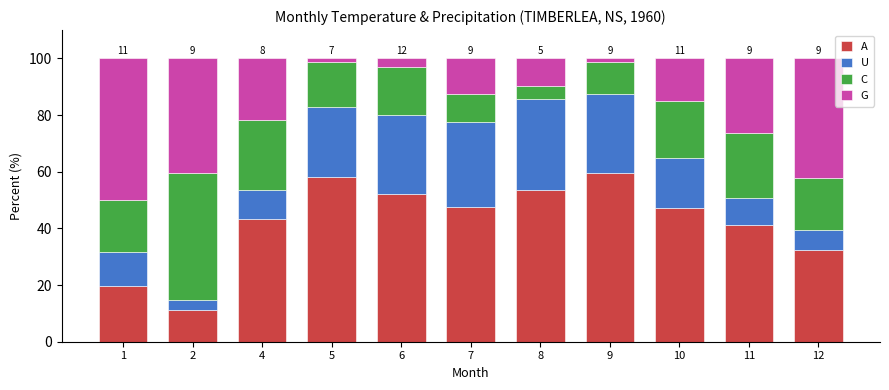

What is the sum of all A values?

466.5